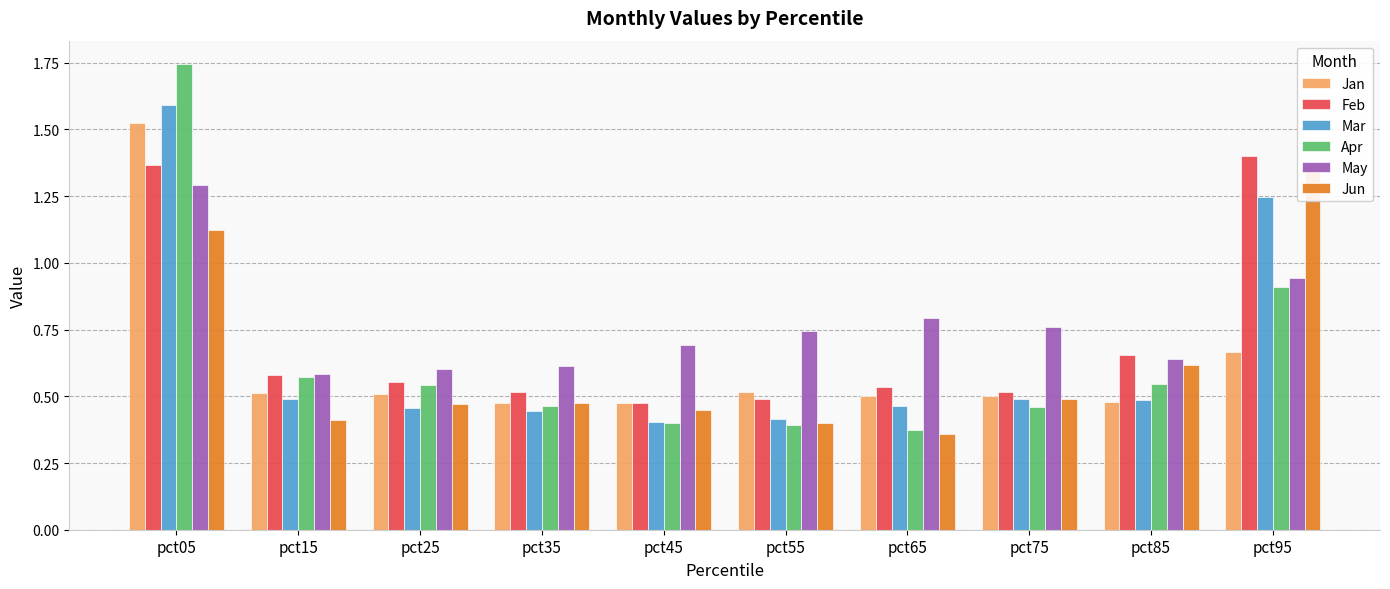

List the series in order of their peak value, lowest first.

May, Jun, Feb, Jan, Mar, Apr